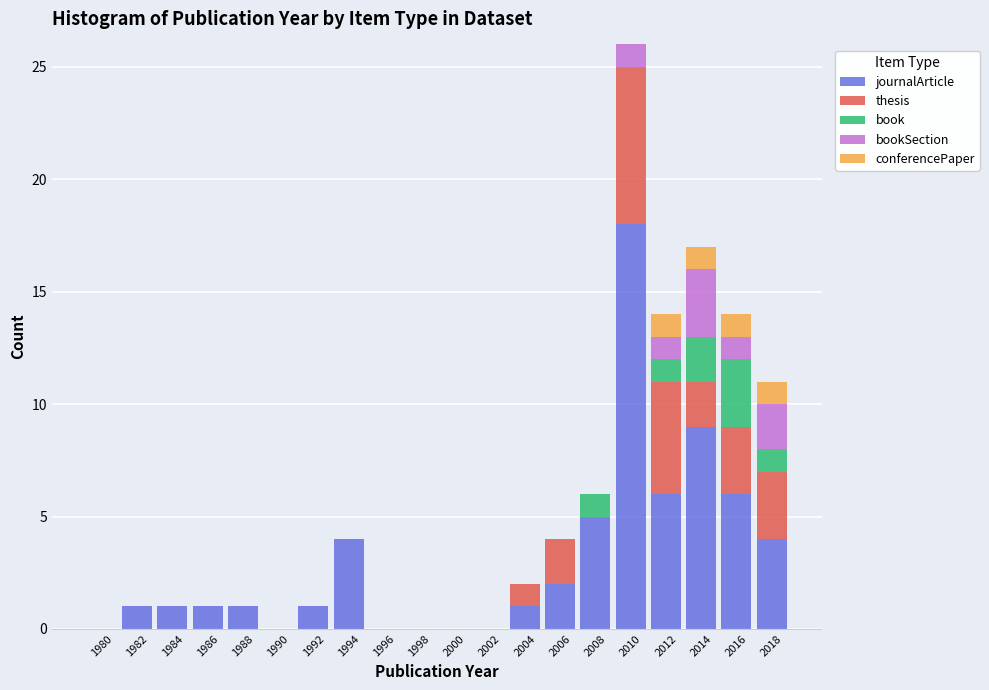

Which category has the highest value in the journalArticle series?

2010